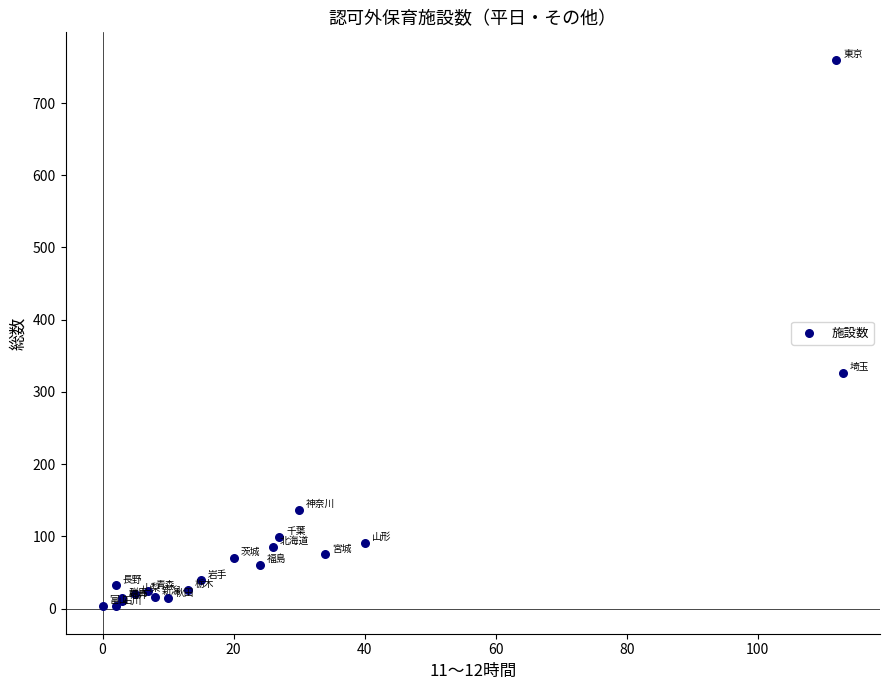

What Y value in the scatter plot is closest to 381?

326